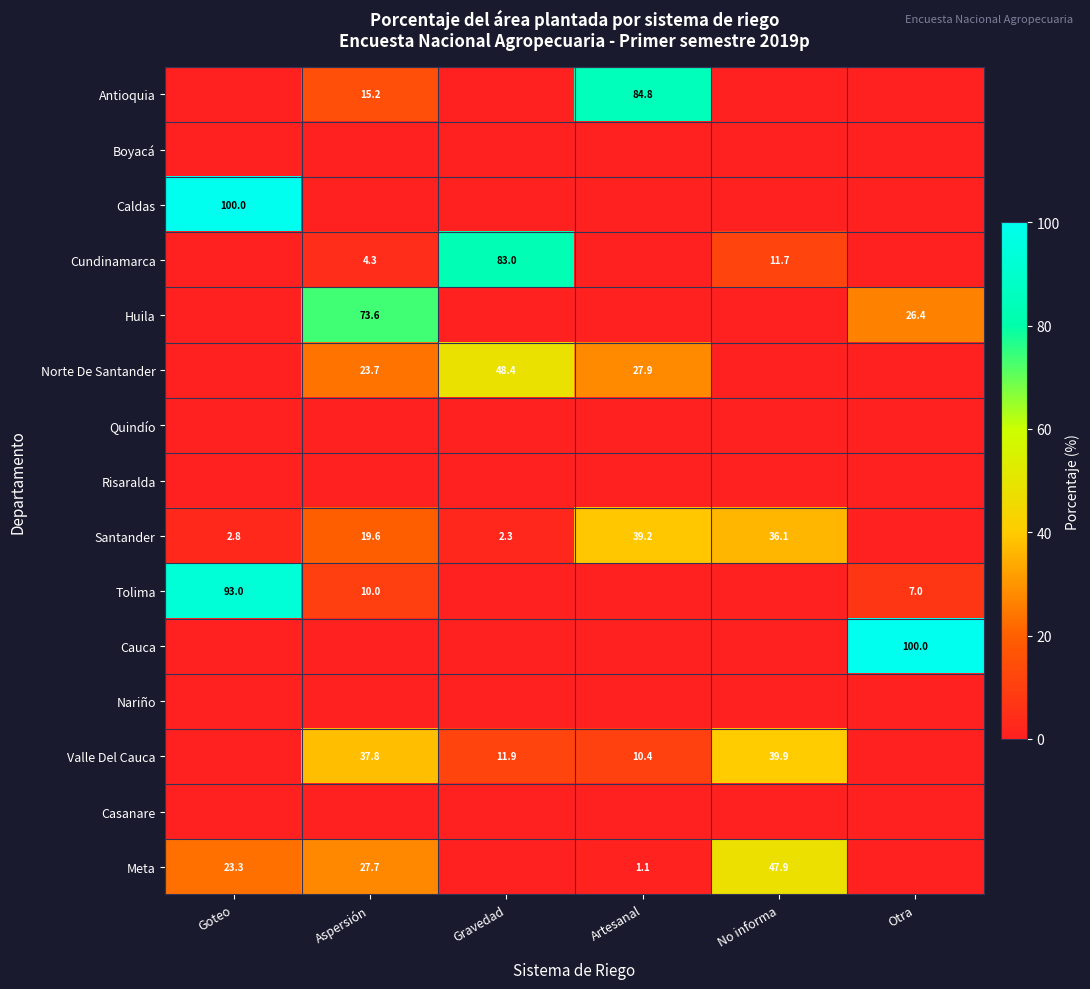

The Santander series shows 39.2 at Artesanal. True or false?

True